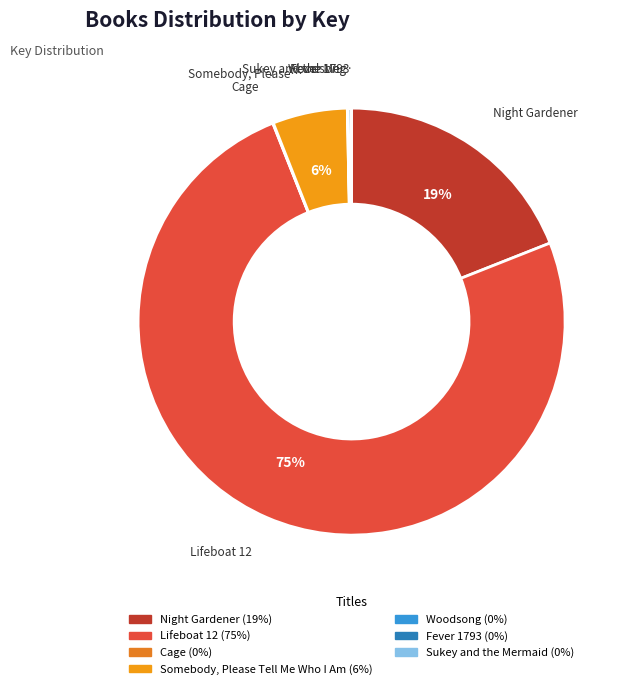

Which slice is the largest?

Lifeboat 12